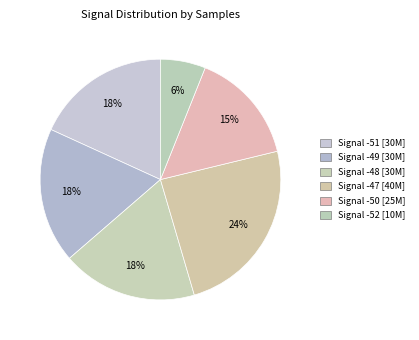

Is there any slice that represents more than half of the pie?

No